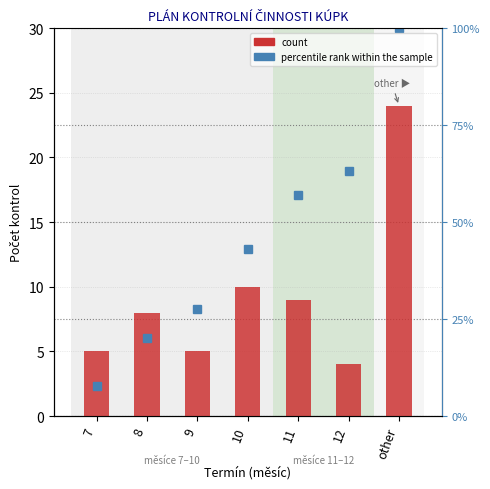

Reading right to left, transcribe all the data shown in this chart.

other=24	12=4	11=9	10=10	9=5	8=8	7=5